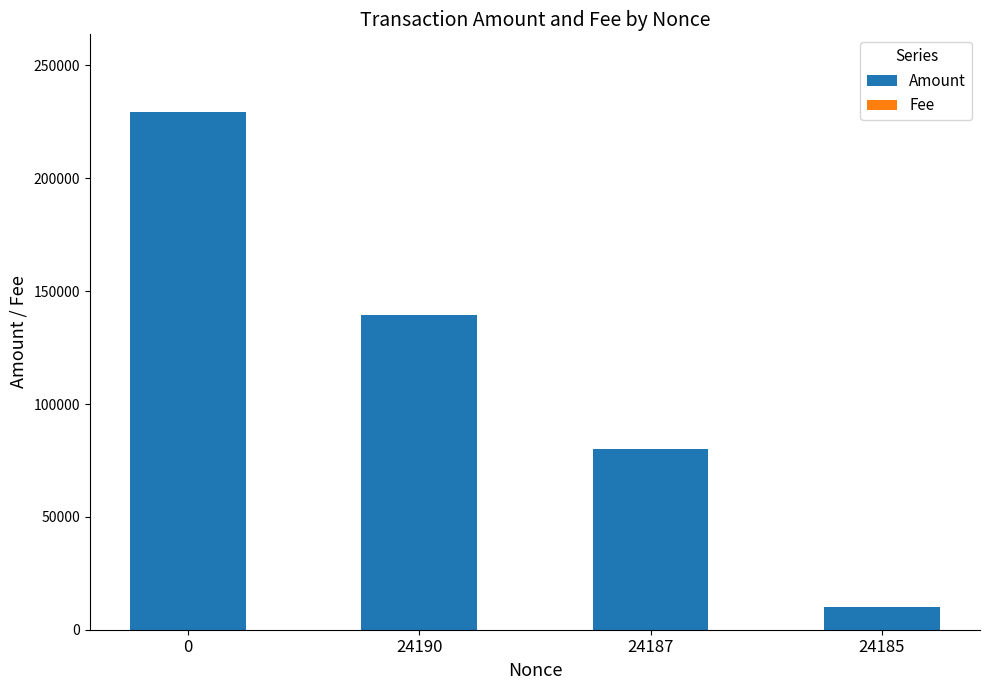

True or false: Amount has a value of 139387.1 at 24190.

True